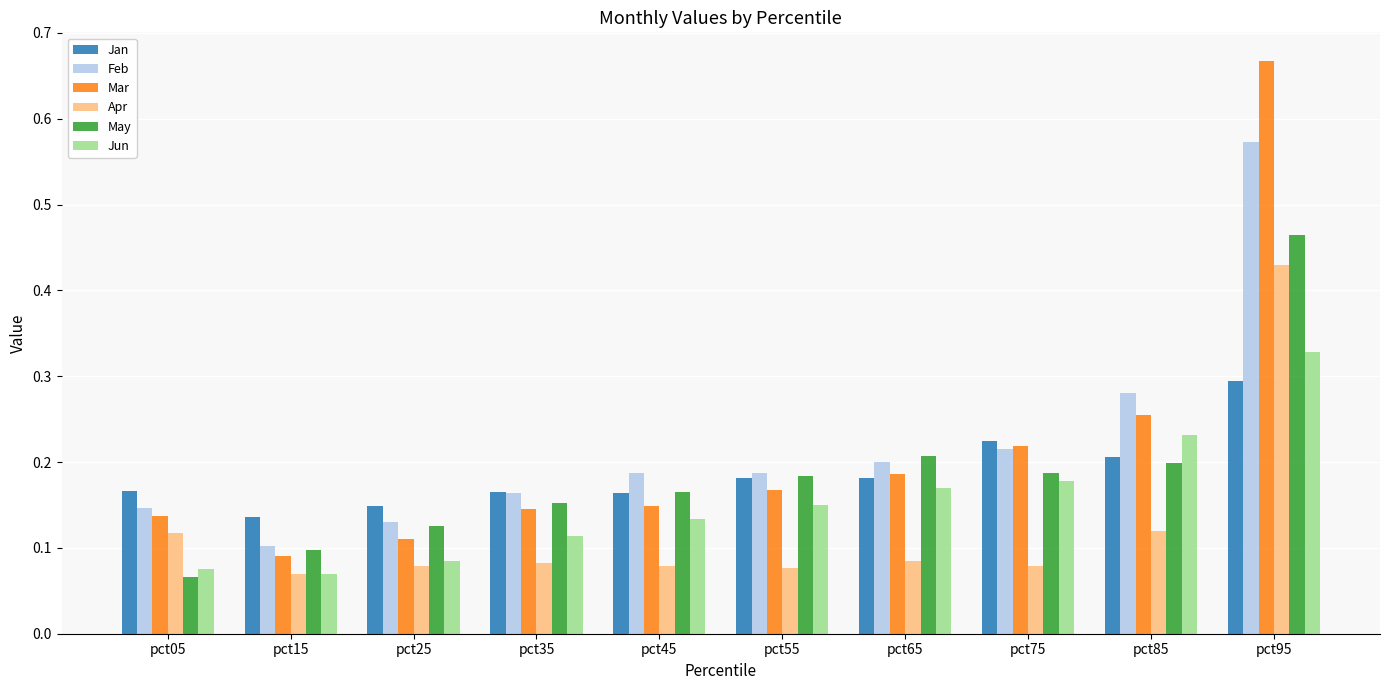

At how many categories does at least one series exceed 0?

10